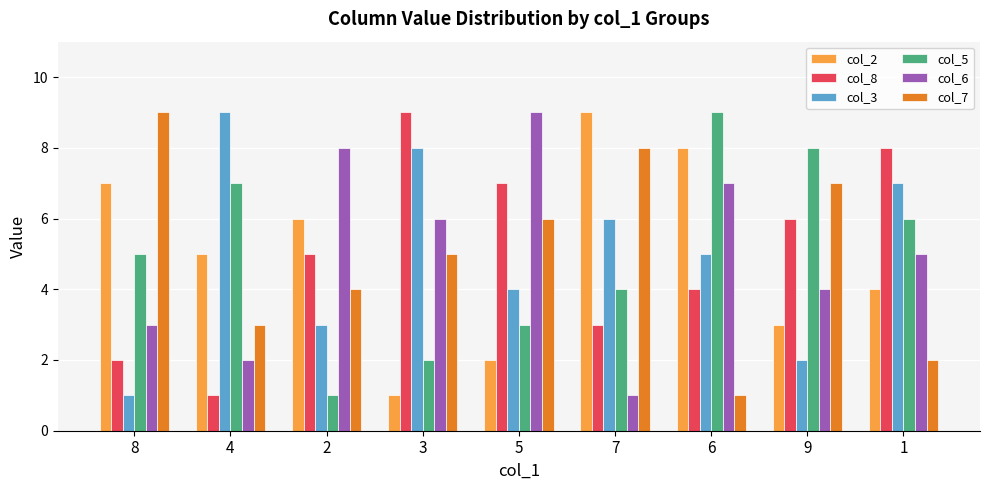

Where does the col_3 series first go above 5?

4